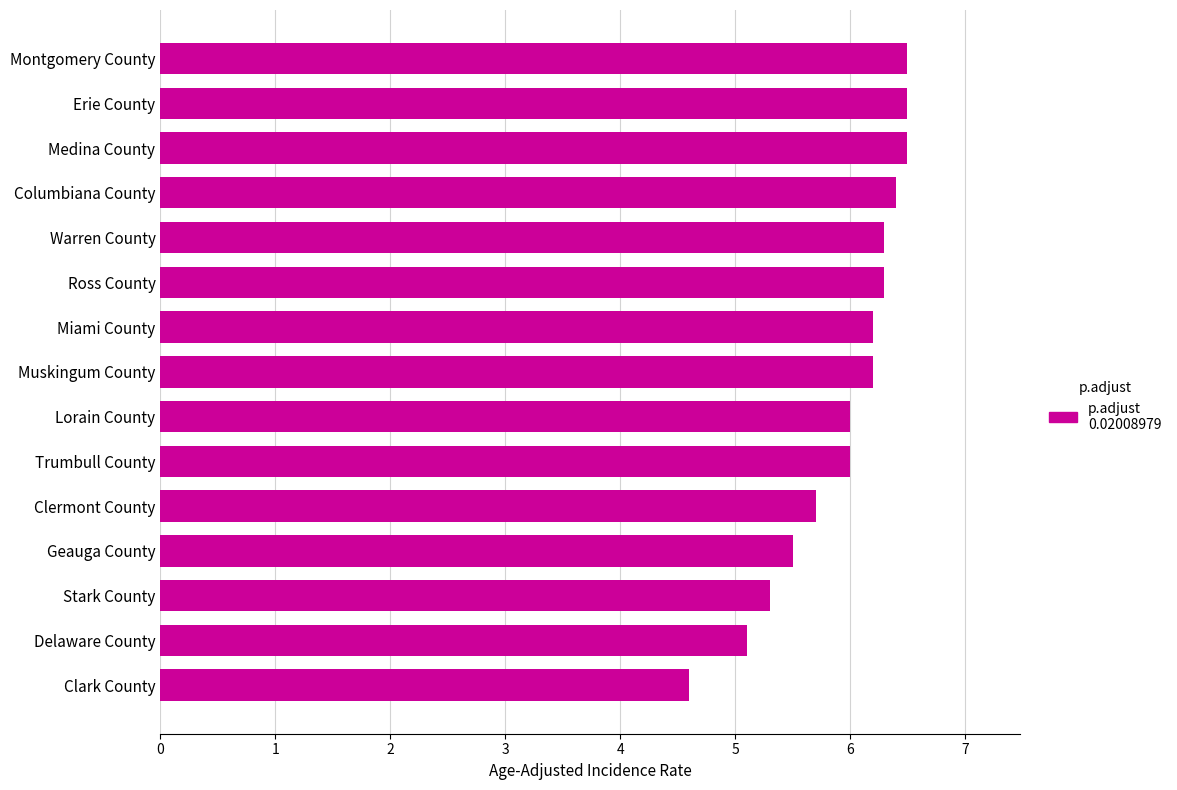

Does the chart contain any negative values?

No